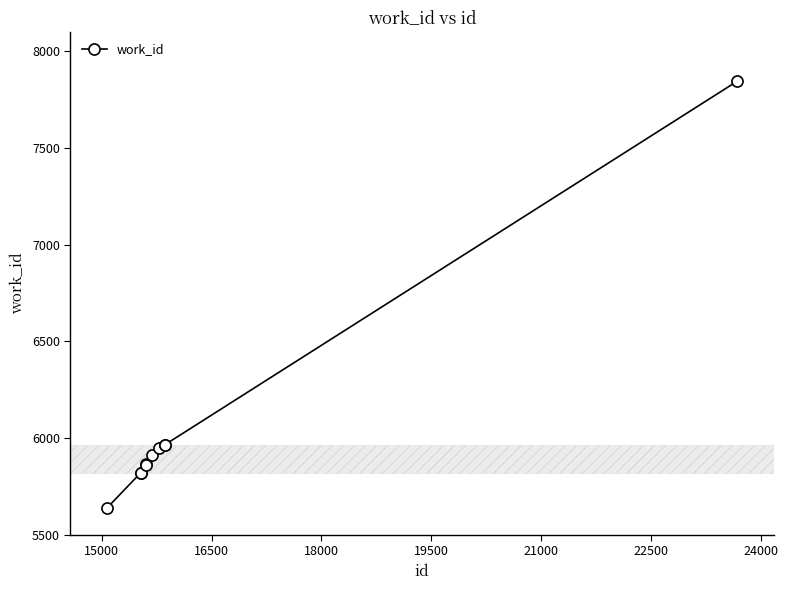

What is the value of the 4th point from the left?

5866